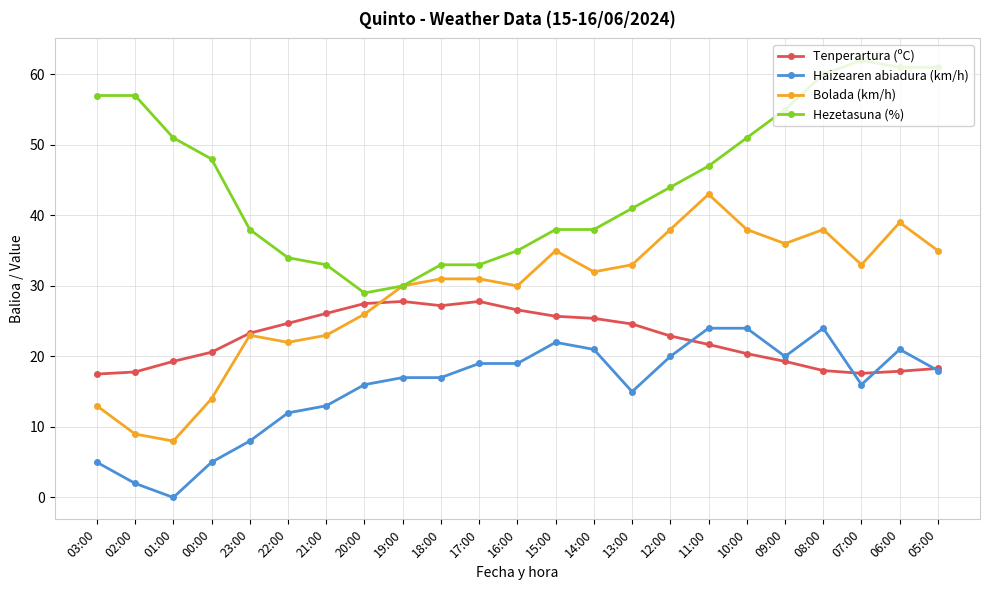

How many data points in Tenperartura (ºC) are above 22?

12